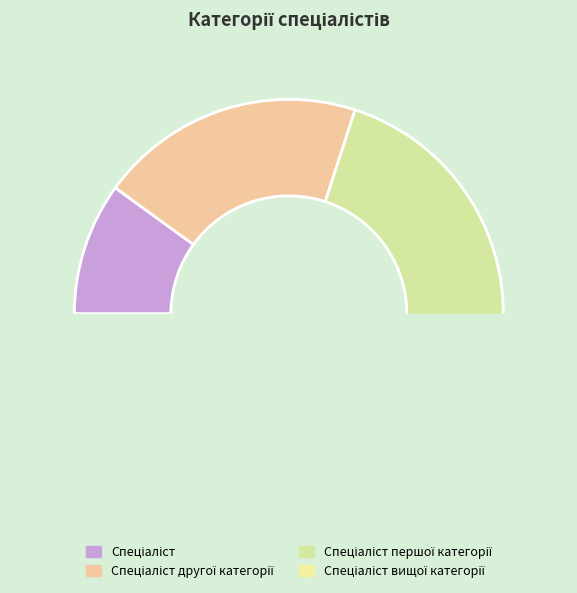

Combined, do Спеціаліст другої категорії and Спеціаліст вищої категорії account for over 50%?

Yes